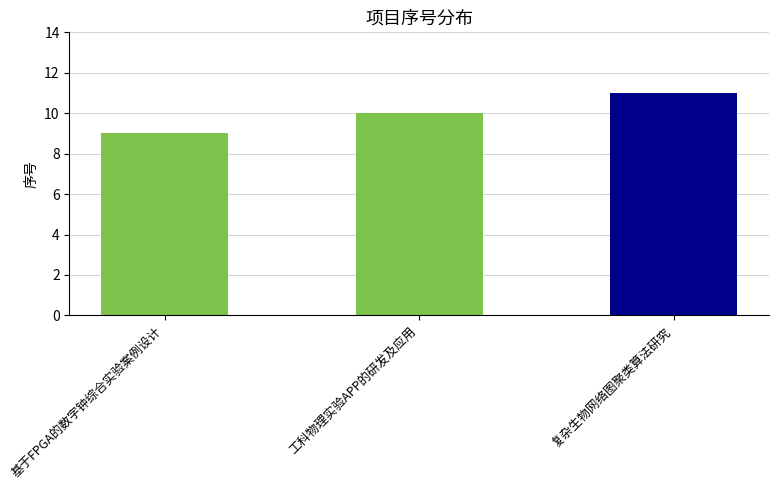

What is the value of the 2nd bar from the left?

10